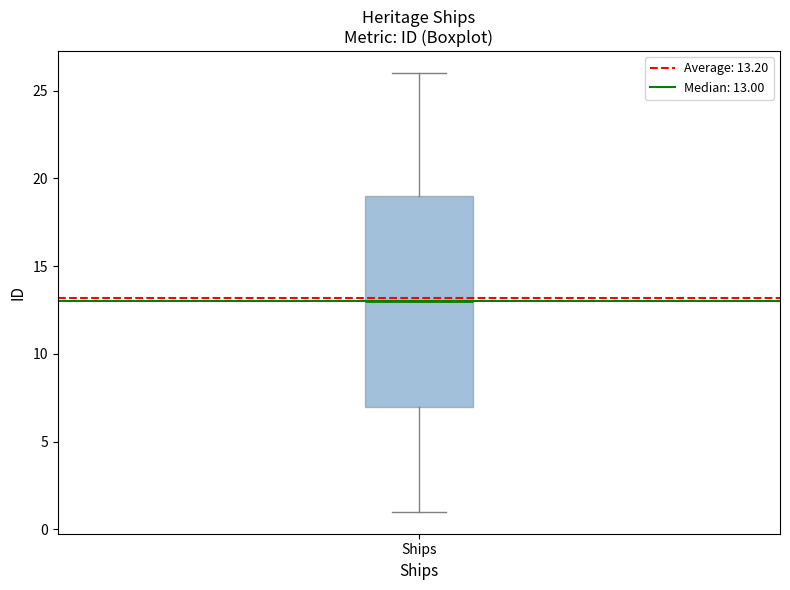

Transcribe this box plot: give where the median line is, the range the box spans, and where the two whiskers end, as read against the y-axis. The values are not printed on the chart, so give them approximately, as read against the axis.

median 13, box 7 to 19, whiskers 1 to 26